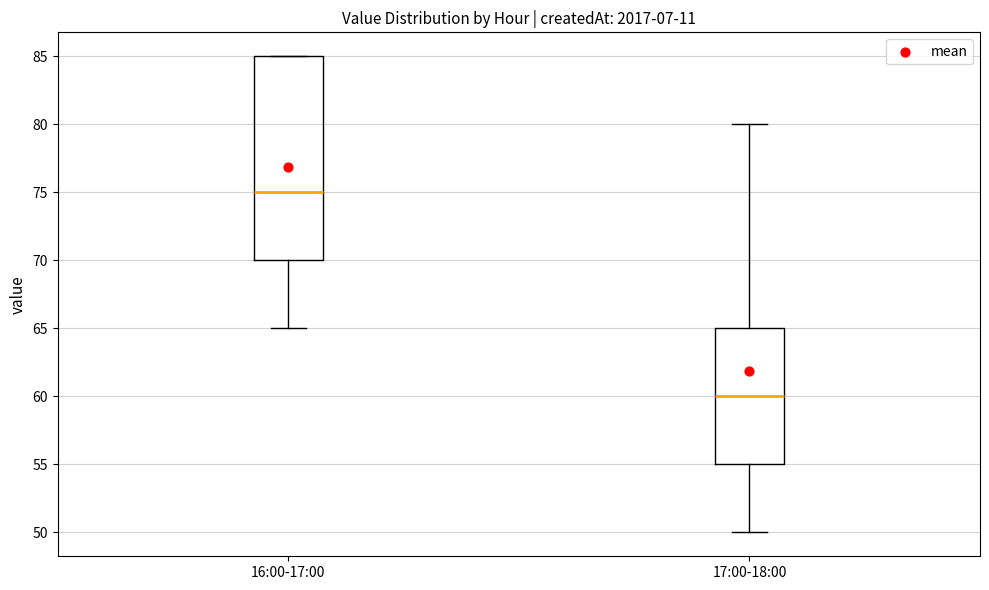

Where does the lower whisker of the box for 17:00-18:00 end on the y-axis? The values are not printed on the chart, so give them approximately, as read against the axis.

50